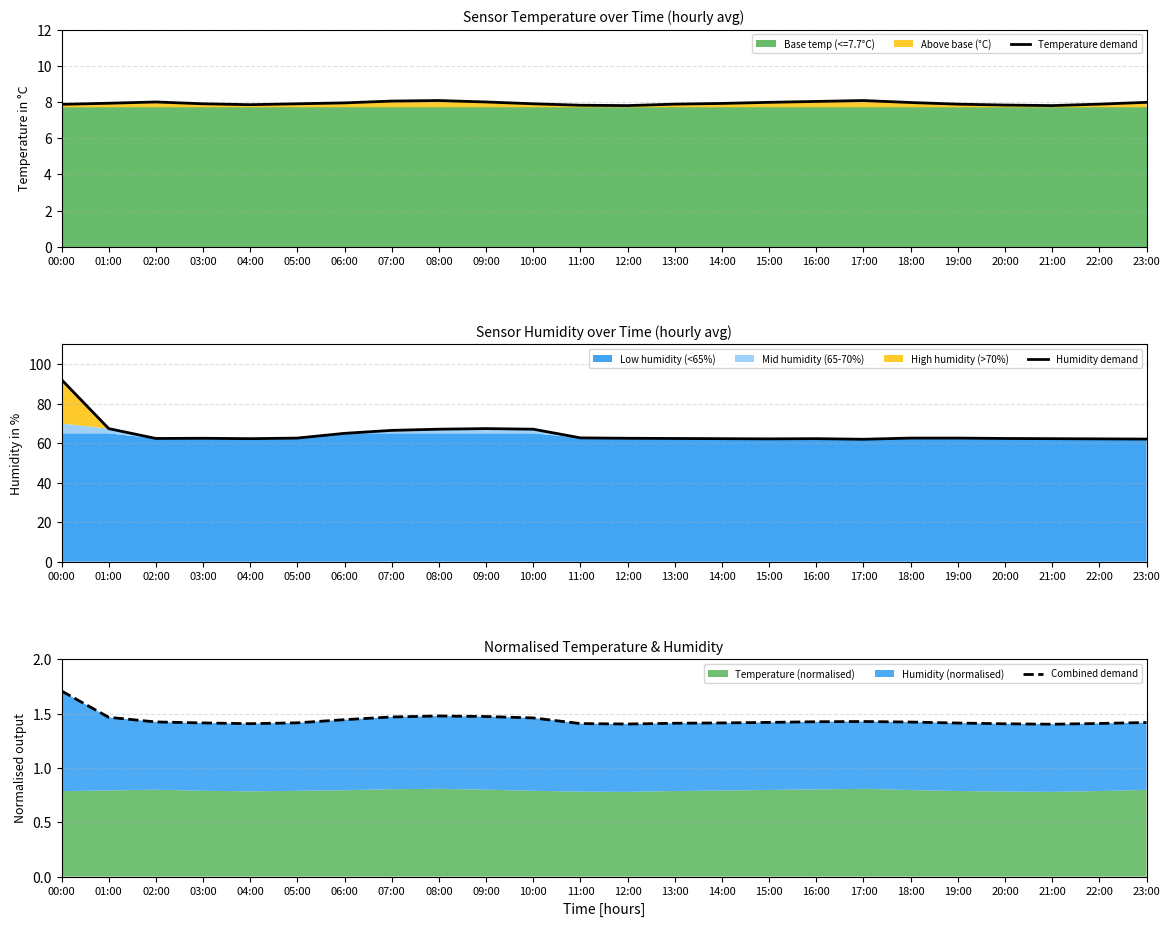

What is the label of the 11th point from the right?

13:00